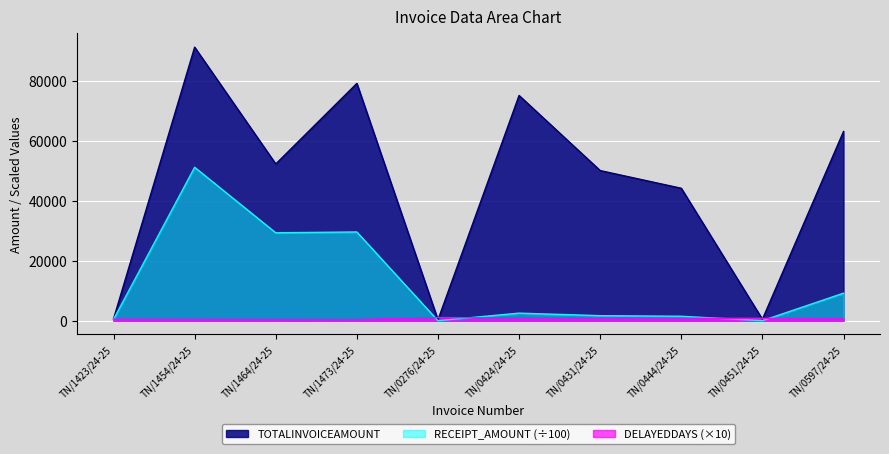

How many interior local peaks does the TOTALINVOICEAMOUNT series have?

3